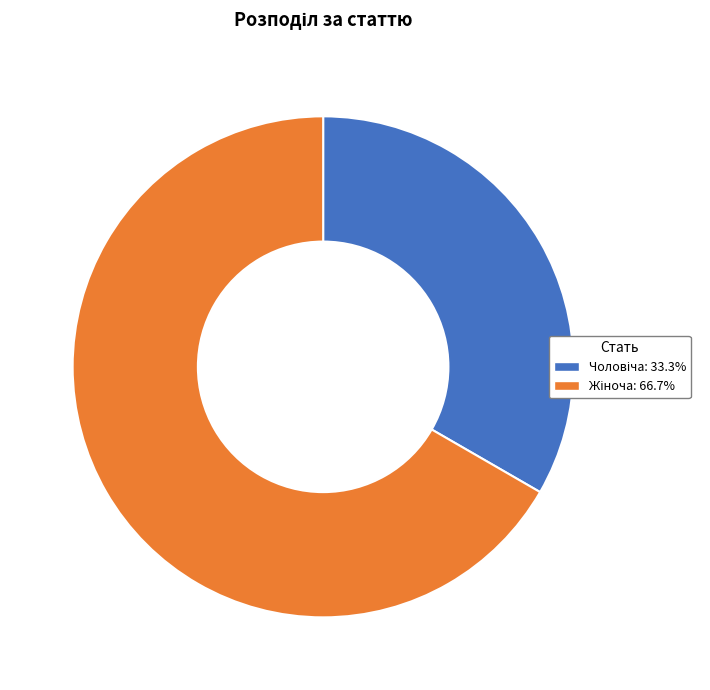

Does any single category account for the majority?

Yes